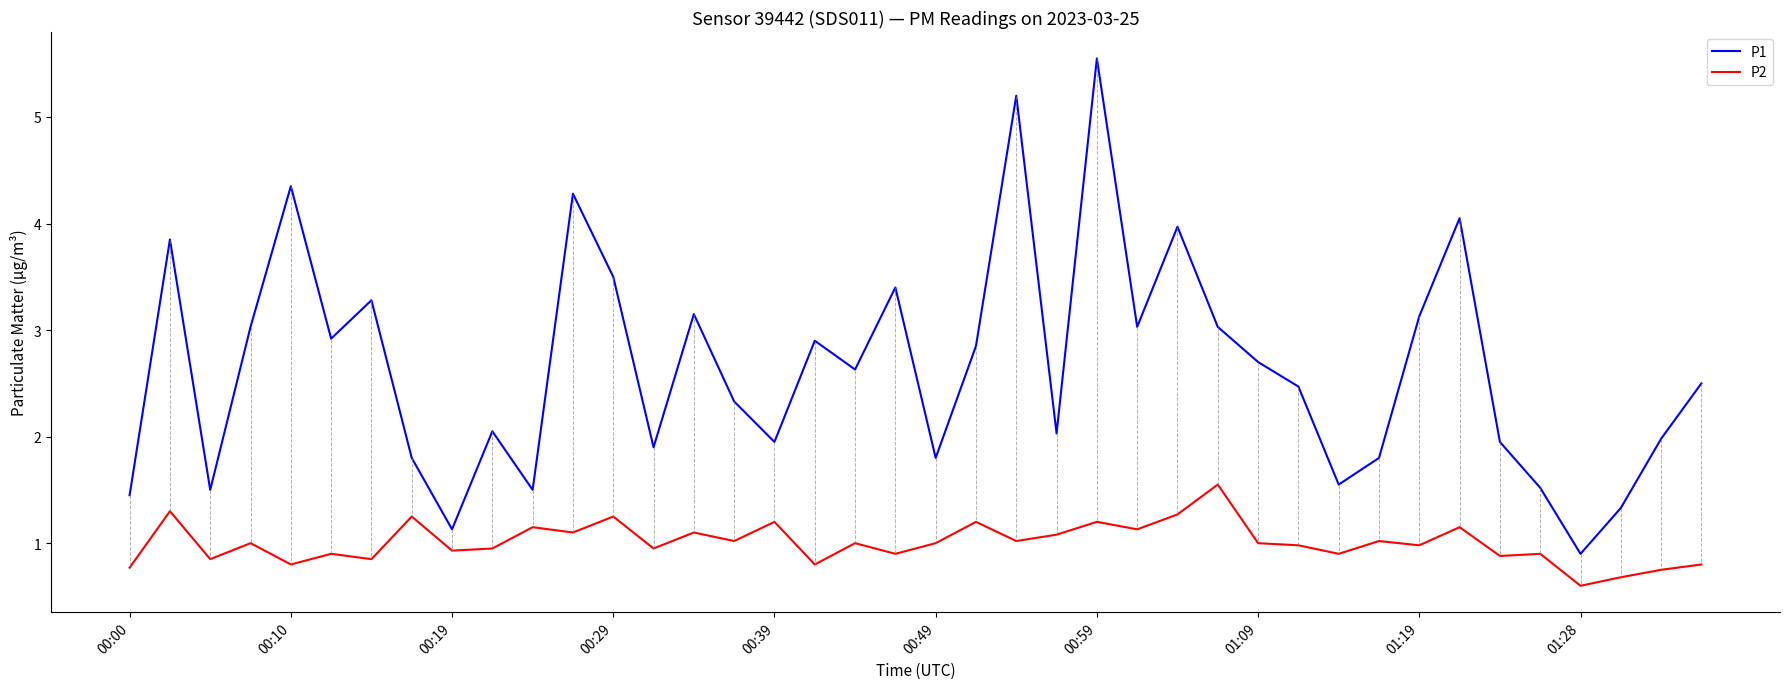

Which series has the widest spread of values?

P1